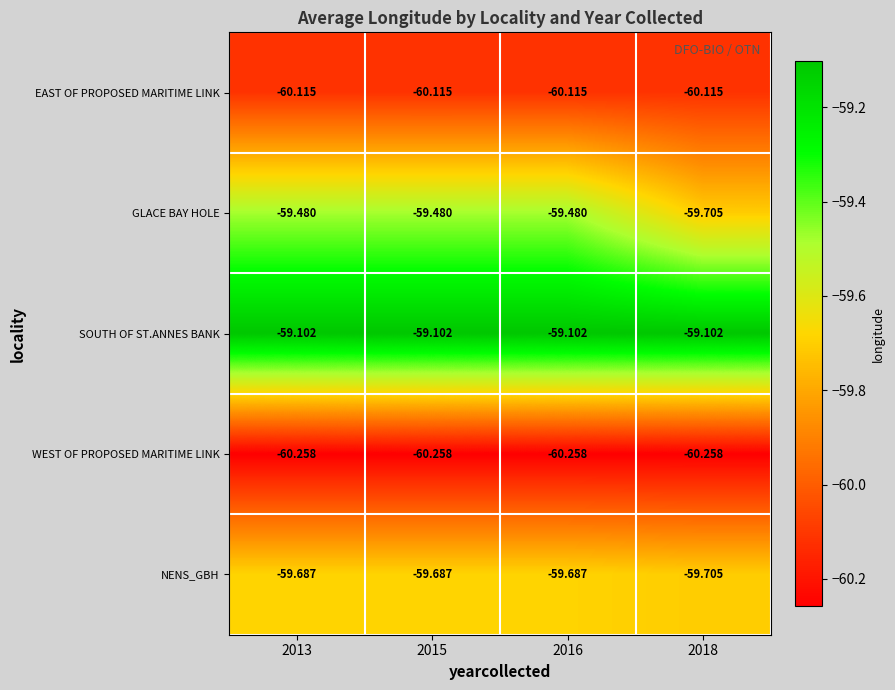

Rank the series at 2013 from lowest to highest value.

WEST OF PROPOSED MARITIME LINK, EAST OF PROPOSED MARITIME LINK, NENS_GBH, GLACE BAY HOLE, SOUTH OF ST.ANNES BANK